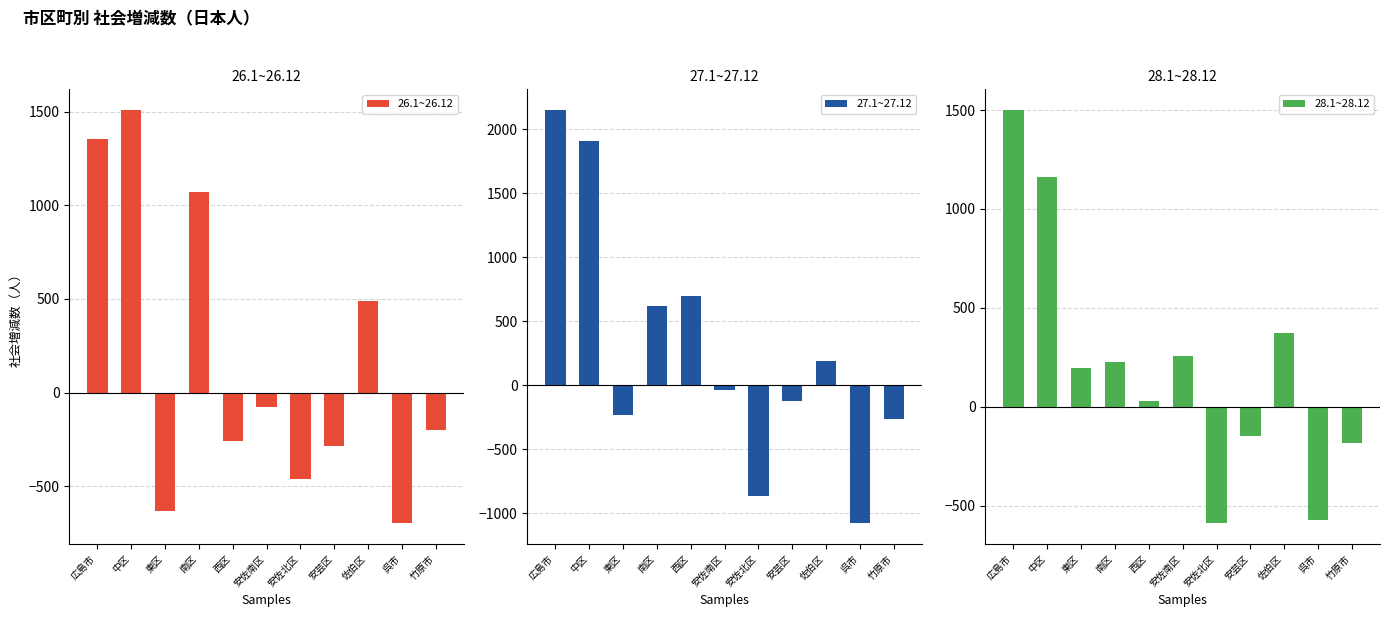

At which label is 28.1~28.12 closest to 455?

佐伯区